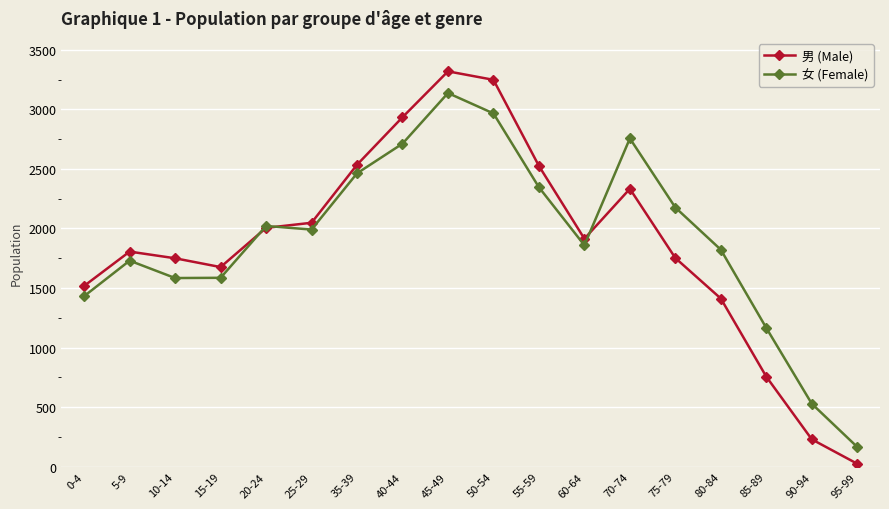

What is the label of the 3rd point from the left?

10-14